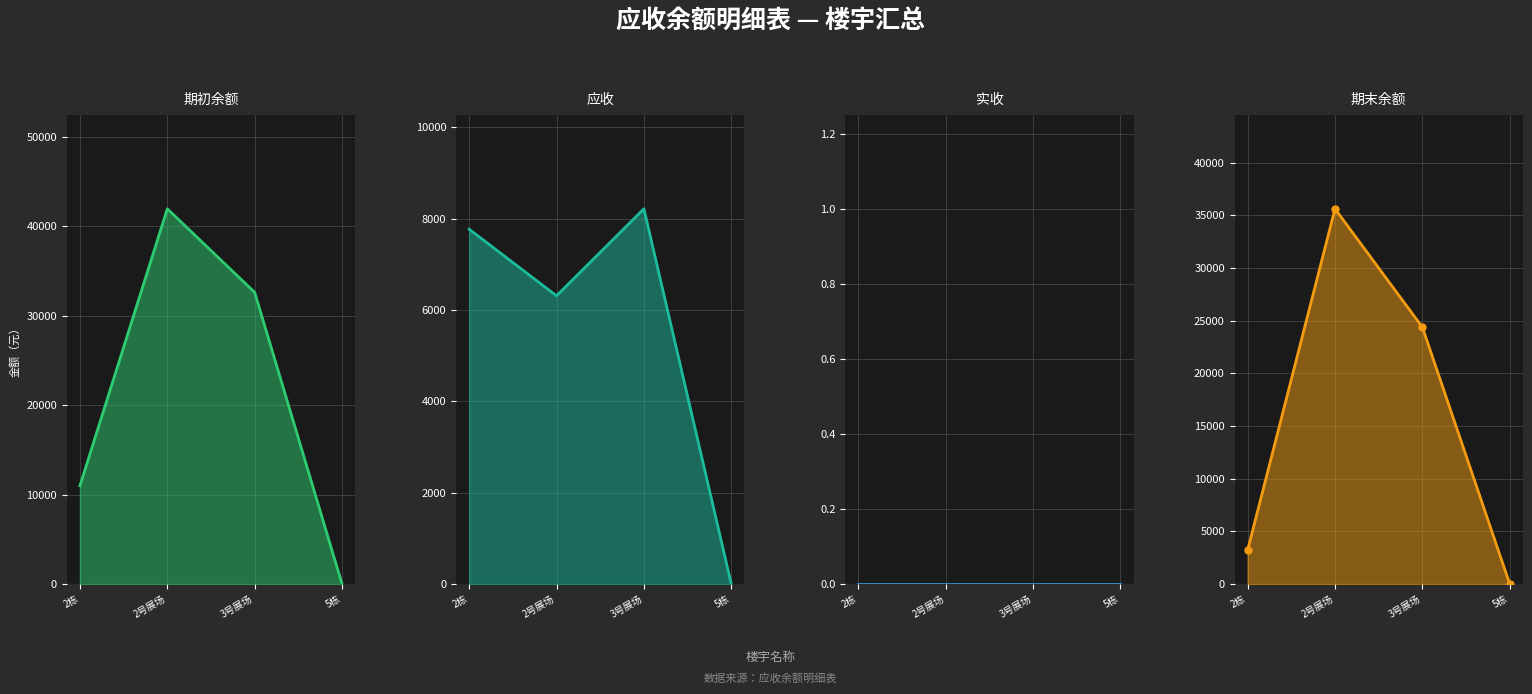

List the series in order of their peak value, lowest first.

实收, 应收, 期末余额, 期初余额